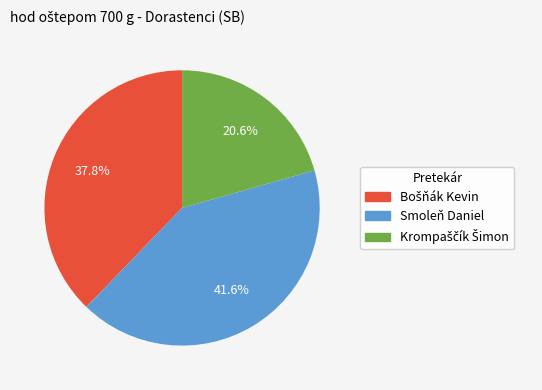

Is there a majority slice in this chart?

No